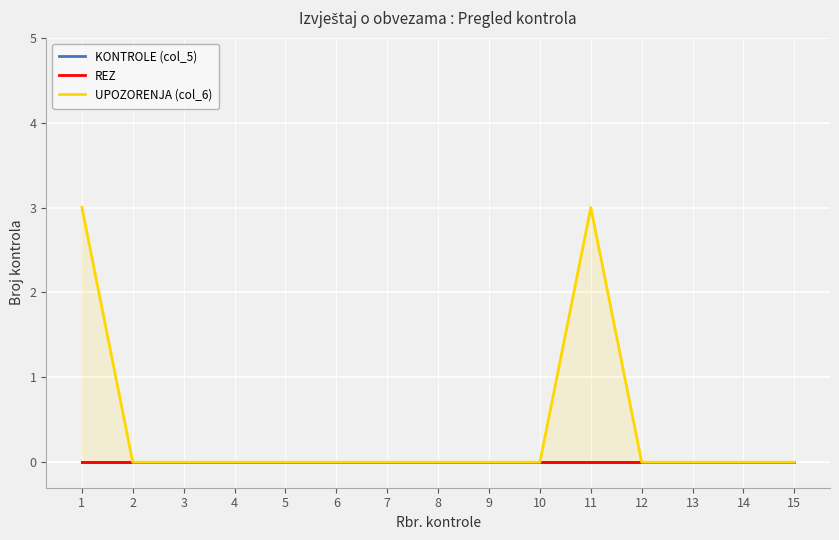

At how many categories does at least one series exceed 0?

2